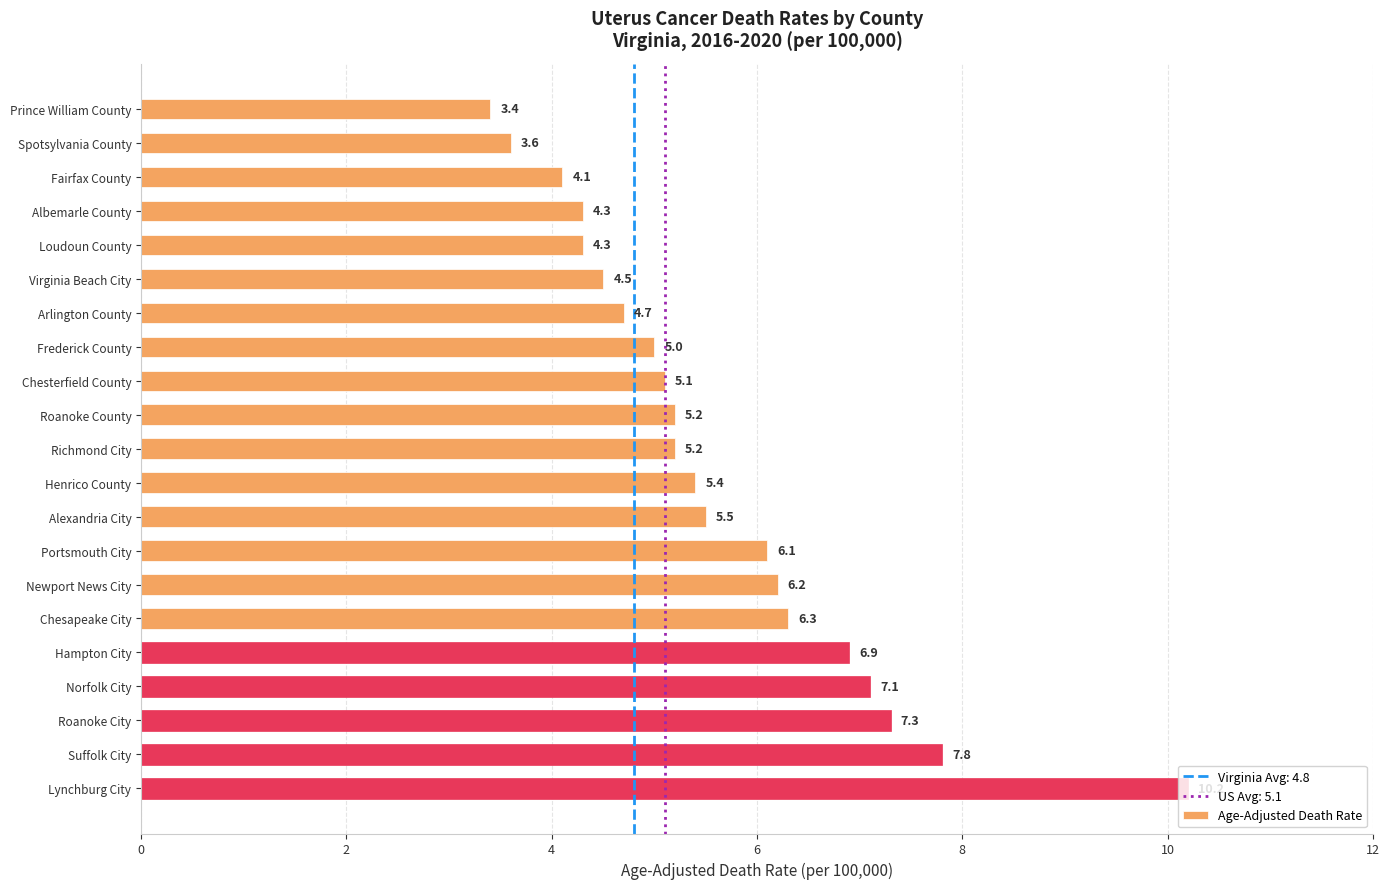

What is the change in value from Frederick County to Roanoke County?

+0.2